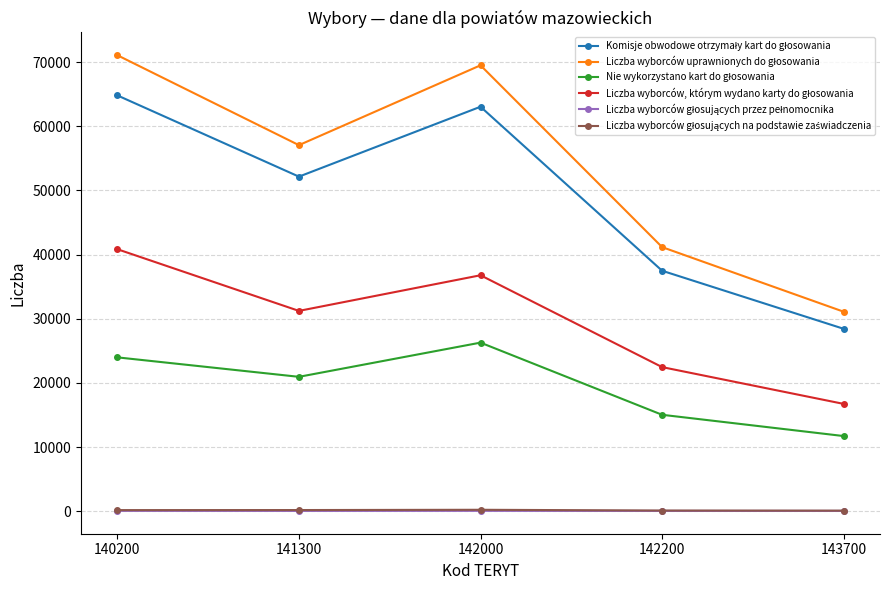

At how many categories does at least one series exceed 54700?

3